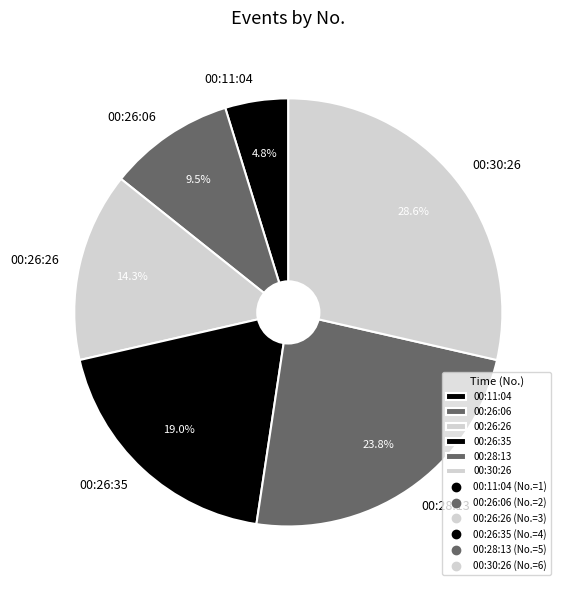

What percentage is the 00:11:04 slice, to the nearest percent?

5%